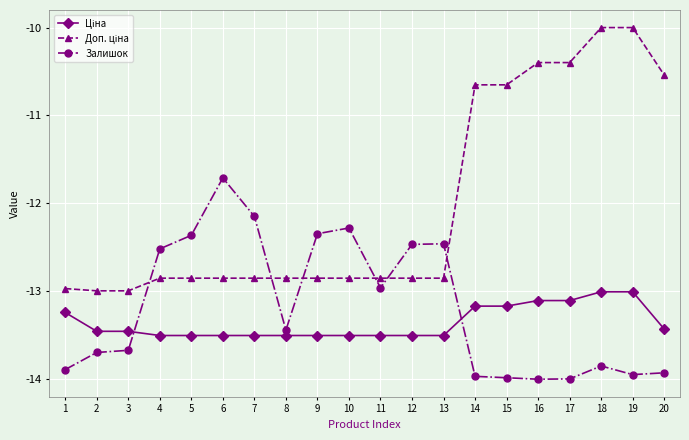

Which series changed the most between 1 and 4?

Залишок